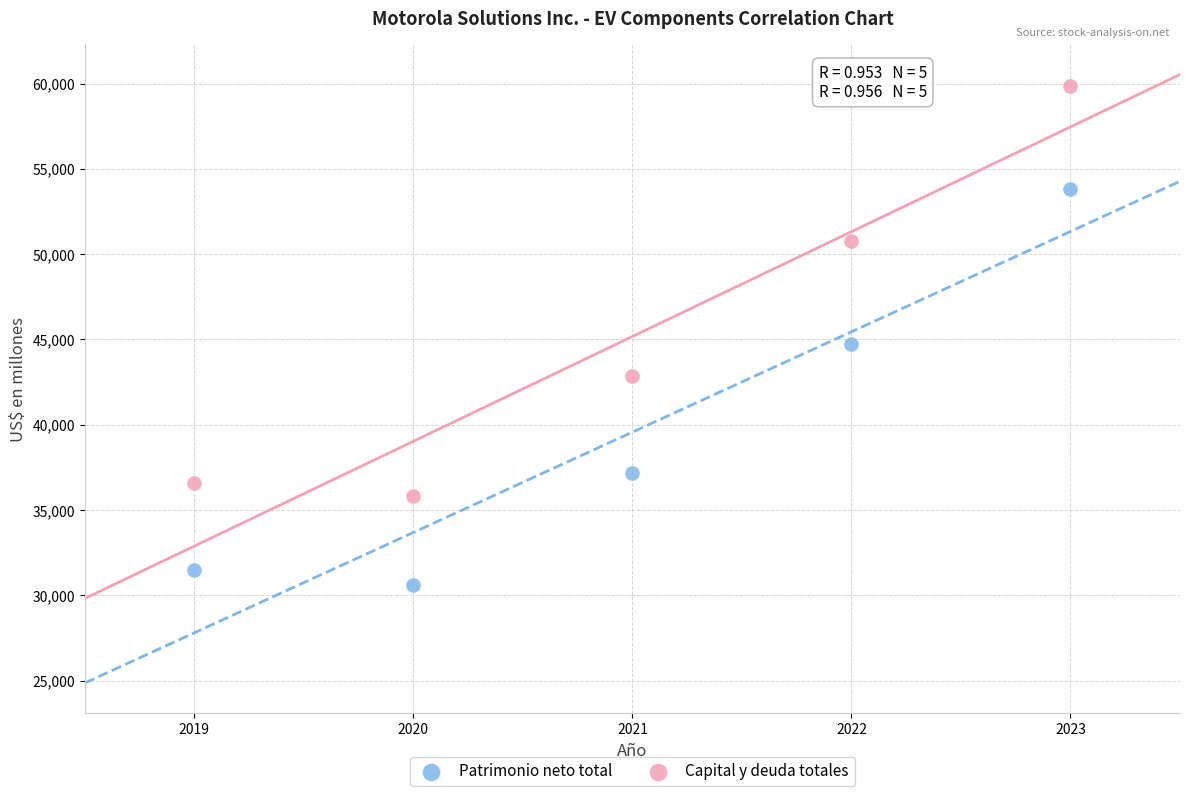

In the Patrimonio neto total series, what Y value is closest to 42224?

44731